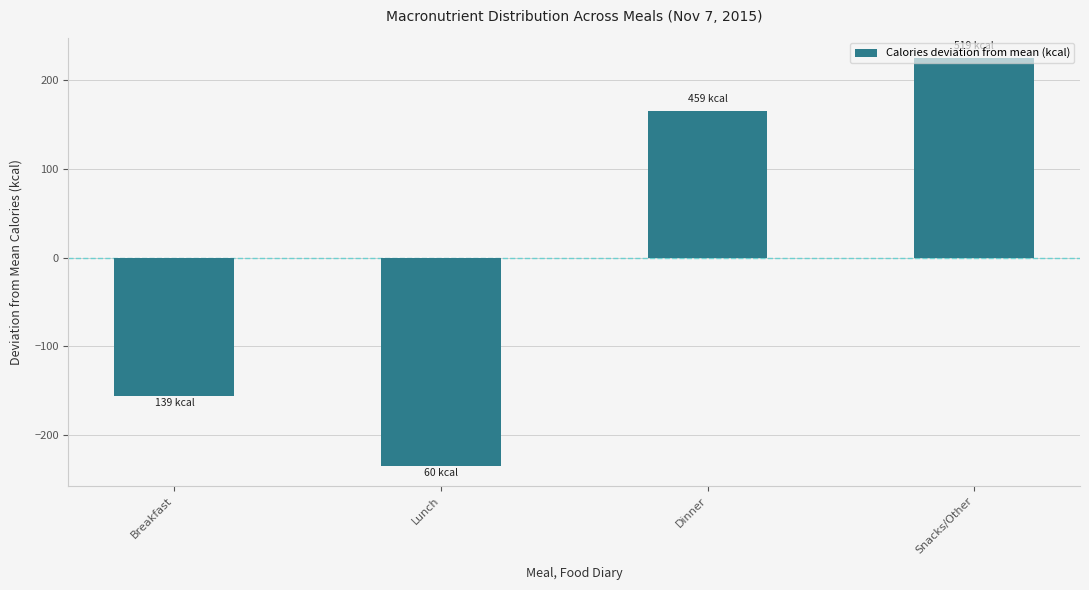

Which category has the highest value across all series?

Snacks/Other